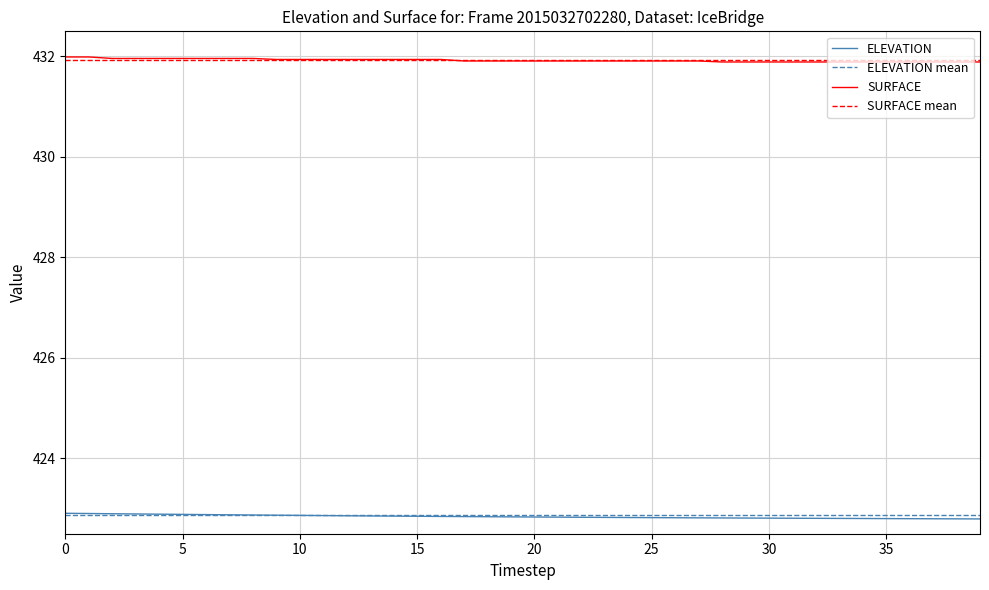

What is the maximum value shown in the chart?

432.0